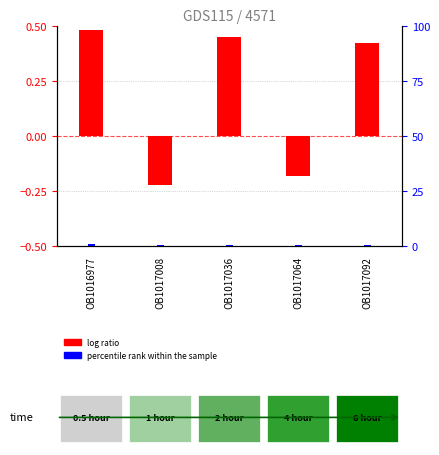

List the labels in order of percentile rank within the sample value, smallest first.

OB1017008, OB1017064, OB1017036, OB1017092, OB1016977